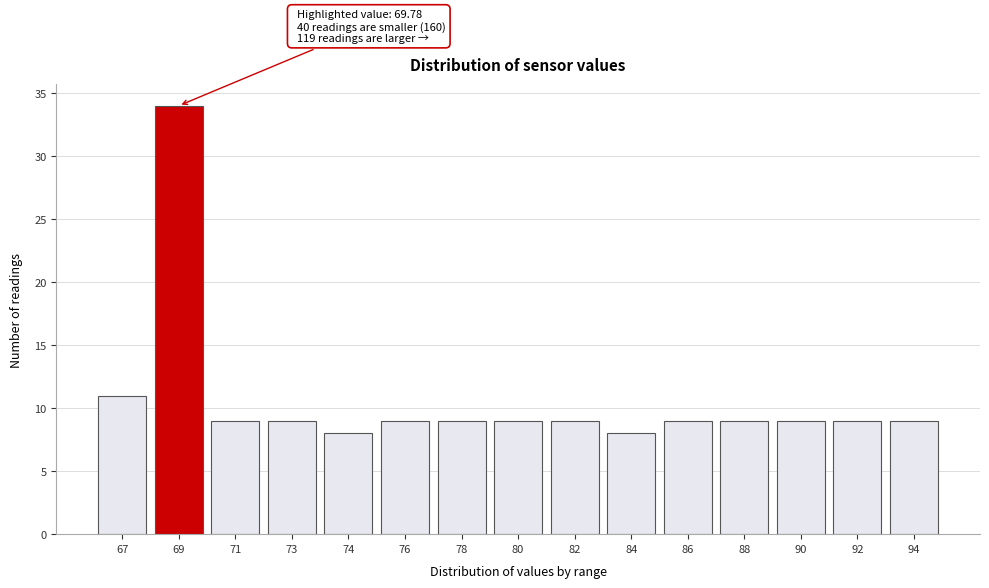

Reading left to right, transcribe all the data shown in this chart.

67=11	69=34	71=9	73=9	74=8	76=9	78=9	80=9	82=9	84=8	86=9	88=9	90=9	92=9	94=9